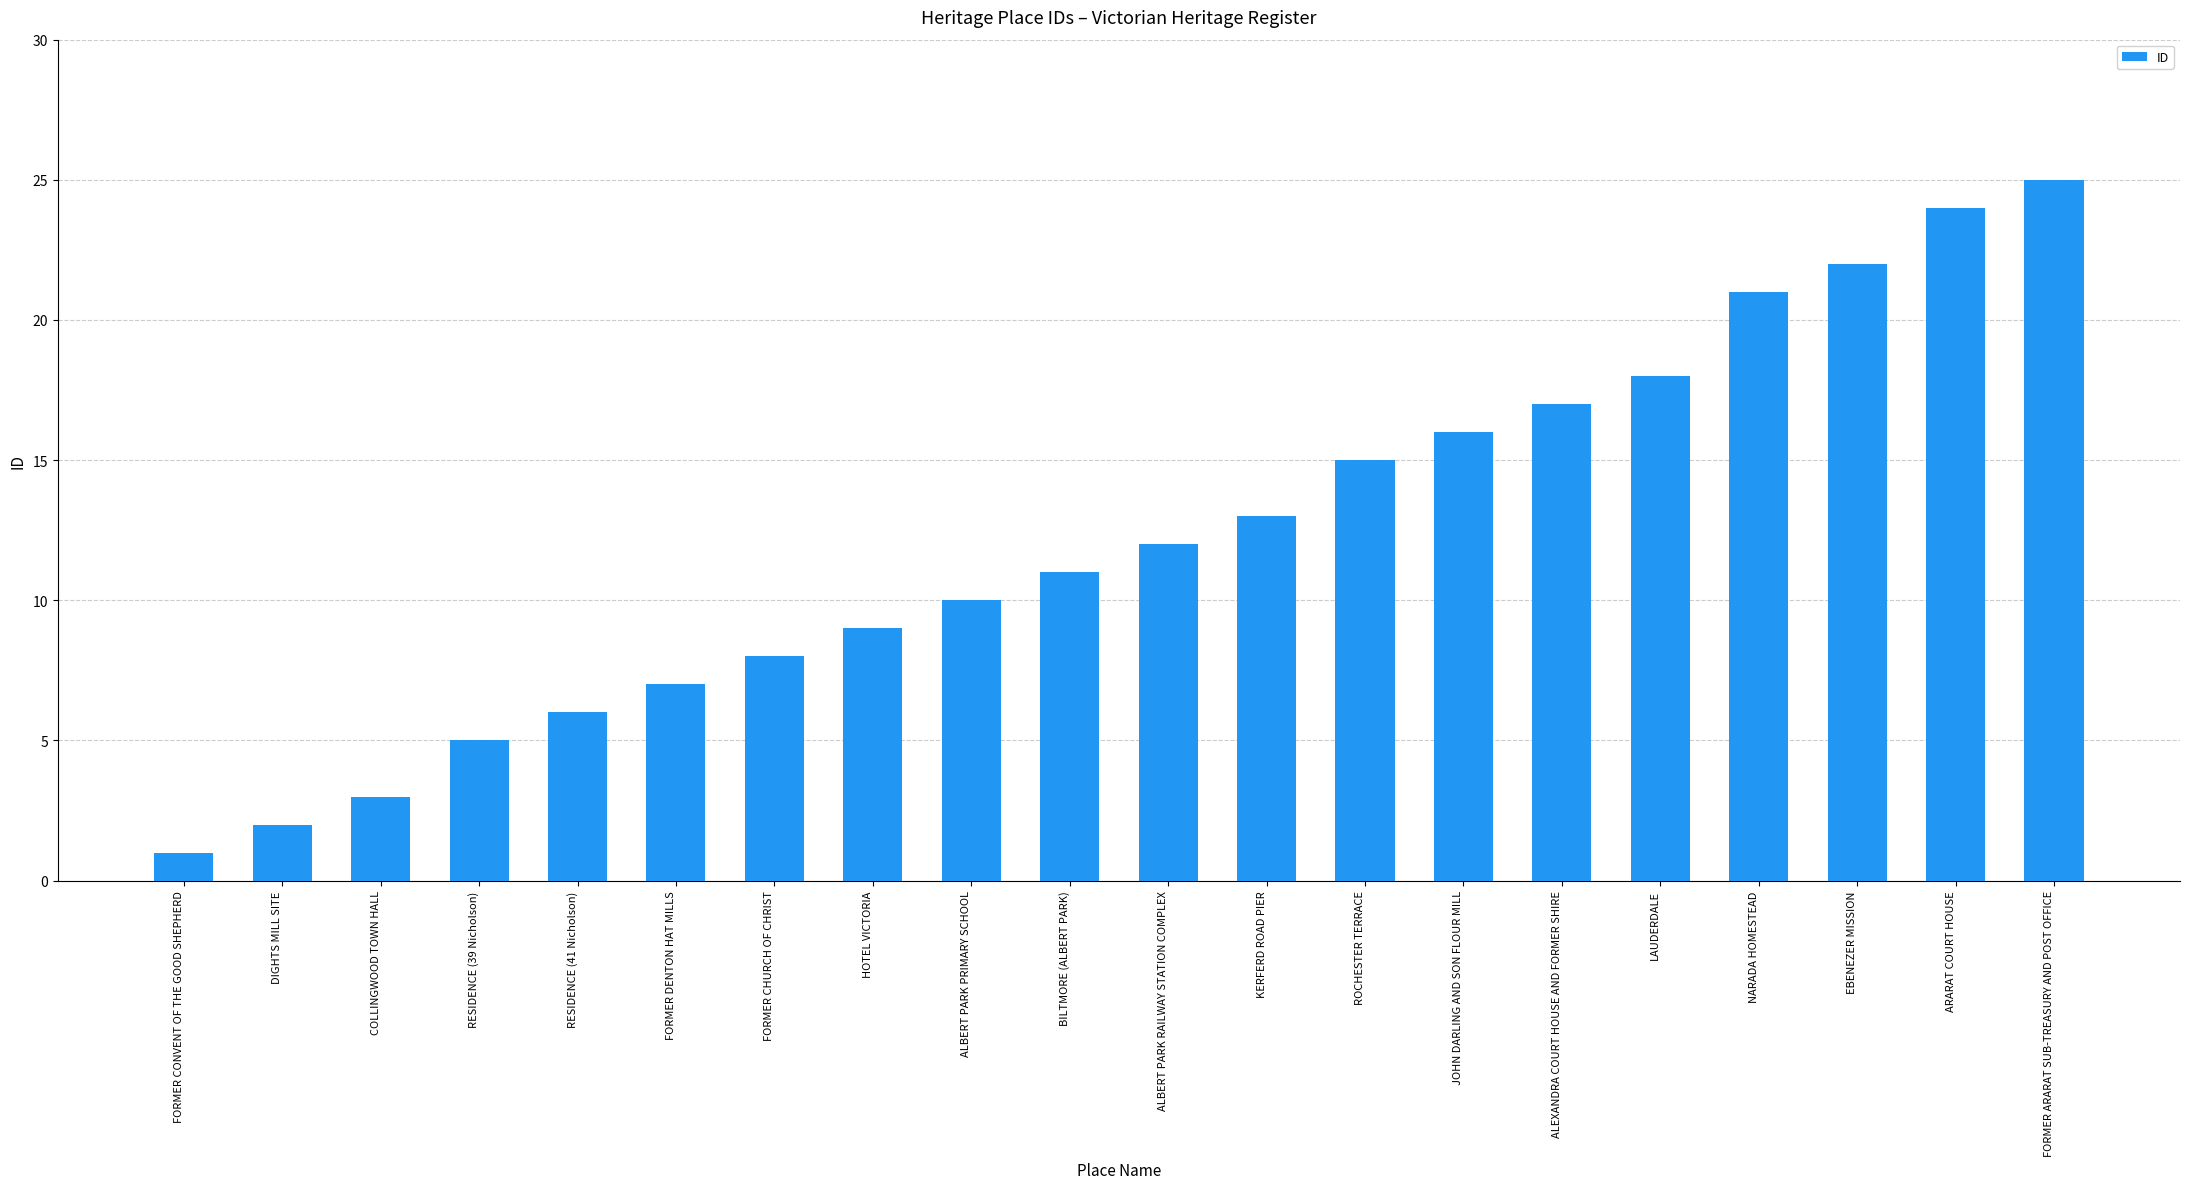

What is the change in value from NARADA HOMESTEAD to ARARAT COURT HOUSE?

+3